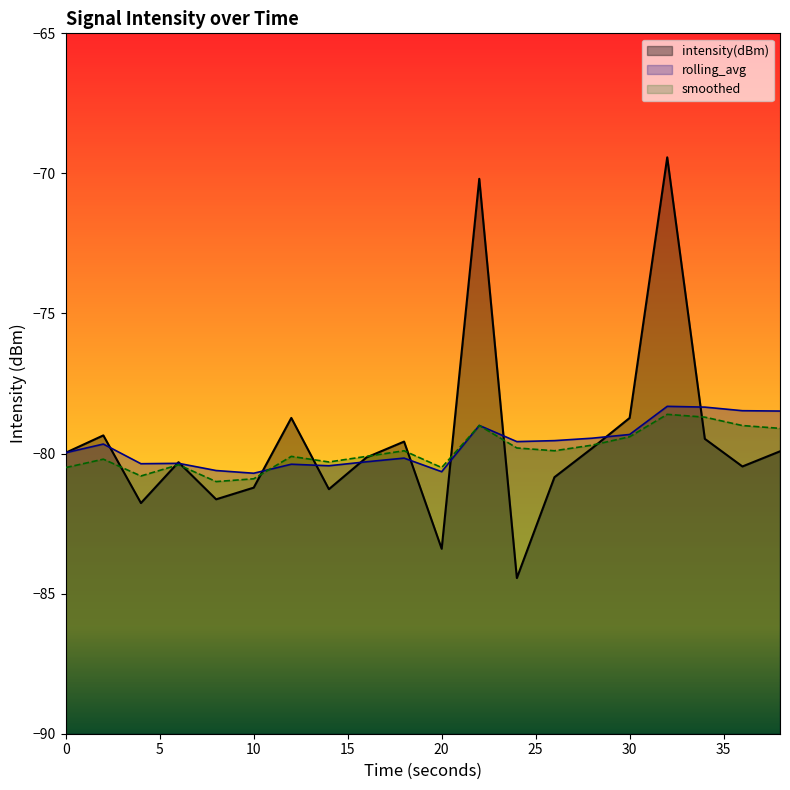

What is the average value of the rolling_avg series?

-79.7